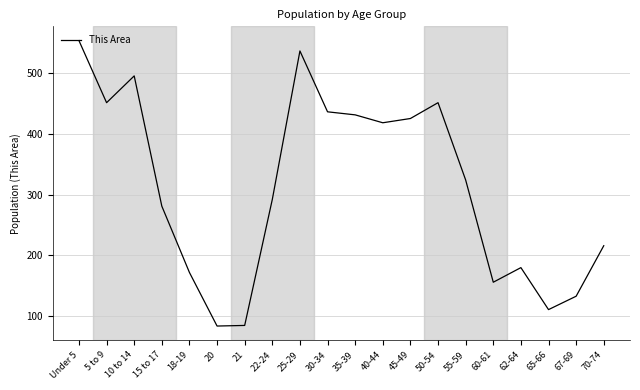

What is the sum of the values at 35-39 and 50-54?

882